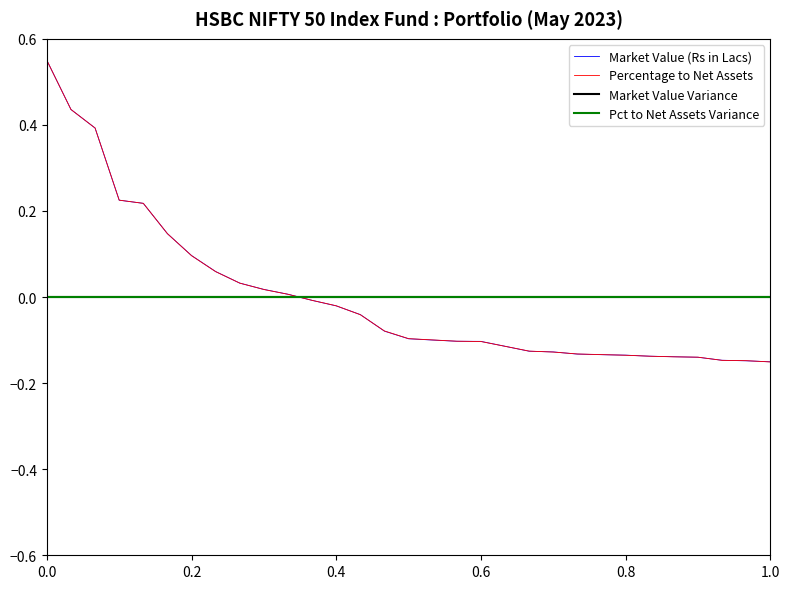

Is this an area chart (filled region under the line)?

No